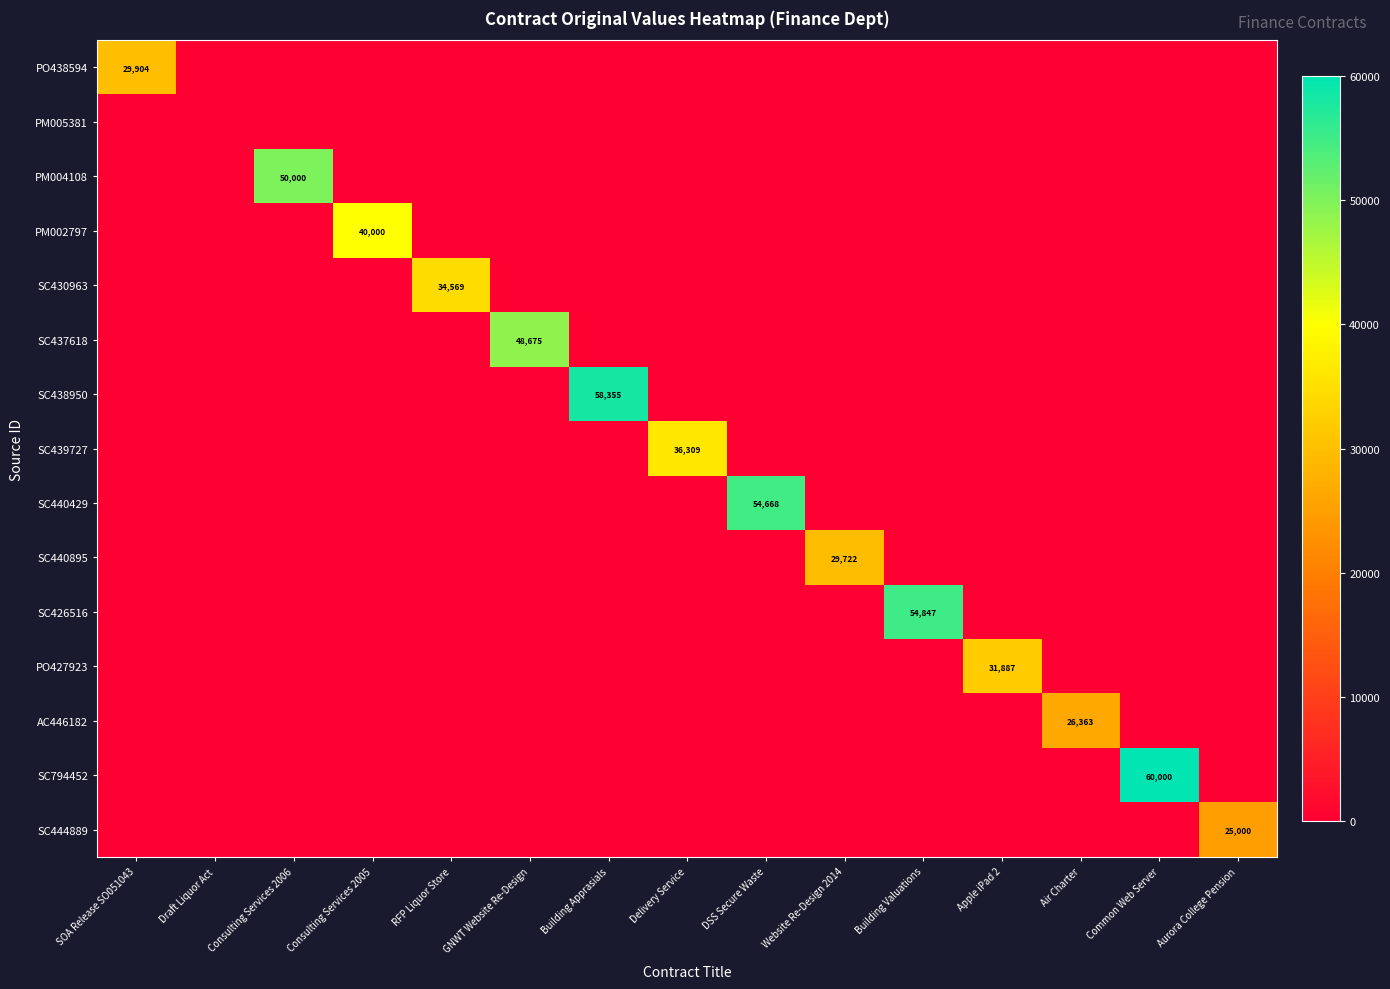

What is the difference between the highest and lowest values at DSS Secure Waste?

54668.0